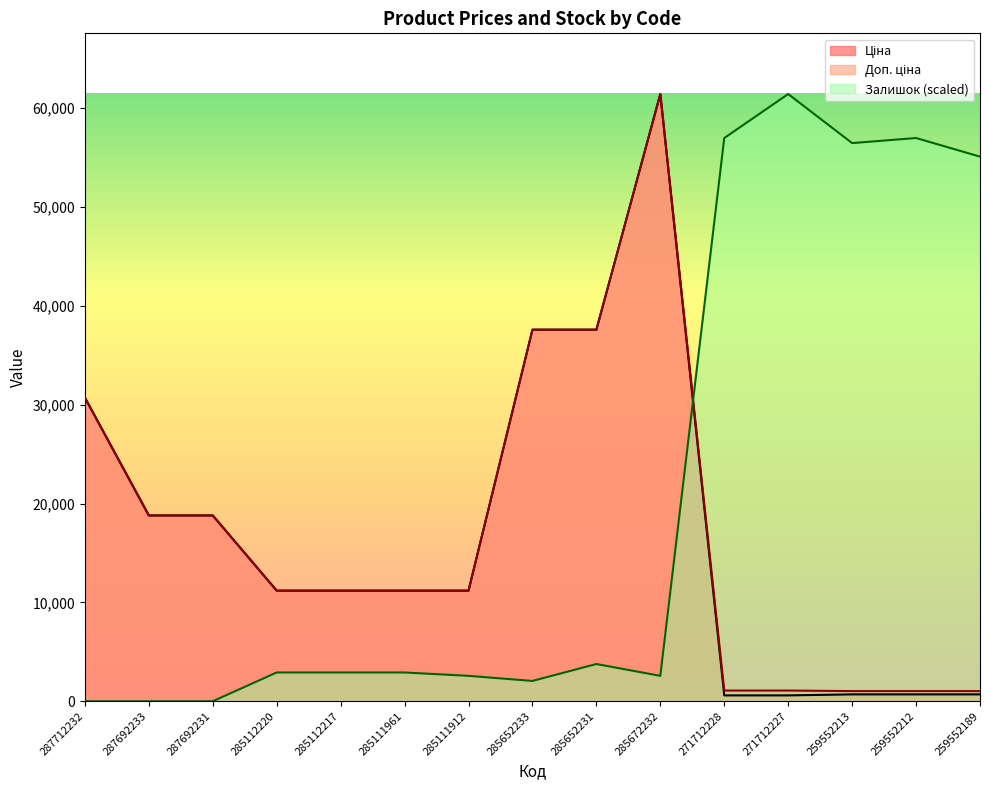

What is the average value of the Ціна series?

16863.1